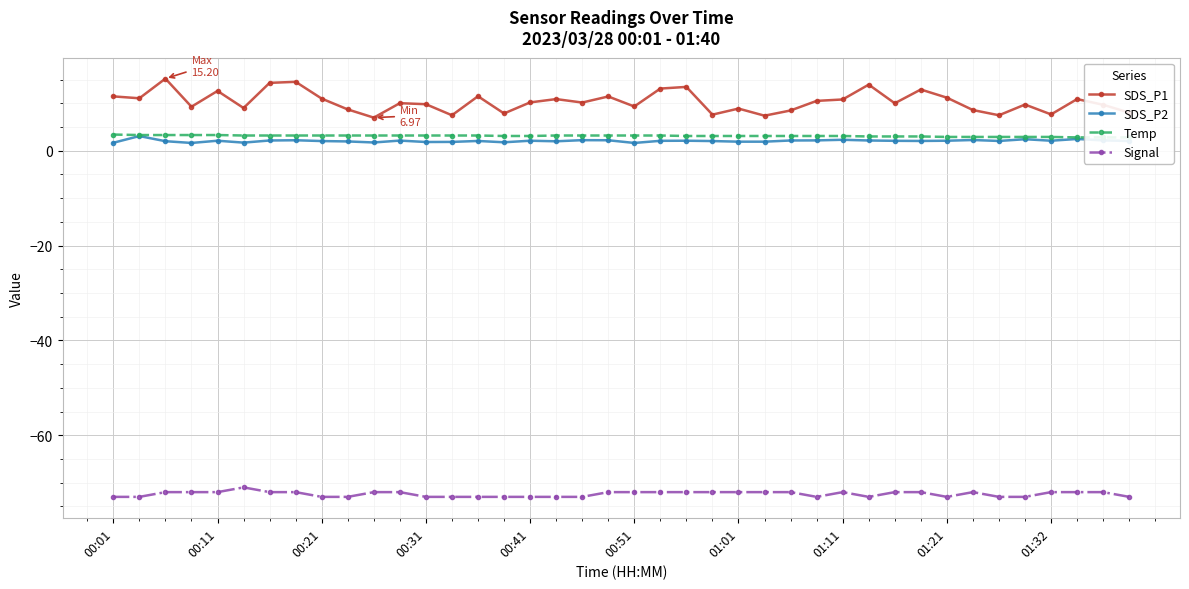

Reading left to right, extract all data points from this chart.

SDS_P1: 11.4	11.1	15.2	9.3	12.6	9.0	14.3	14.5	11.0	8.7	7.0	10.0	9.8	7.5	11.5	7.8	10.2	10.9	10.2	11.4	9.3	13.1	13.4	7.6	8.9	7.4	8.5	10.5	10.8	13.9	10.0	12.9	11.2	8.6	7.5	9.7	7.7	10.9	9.7	8.0
SDS_P2: 1.7	3.1	2.0	1.6	2.1	1.7	2.1	2.2	2.0	1.9	1.7	2.1	1.8	1.9	2.0	1.8	2.1	2.0	2.2	2.2	1.6	2.1	2.1	2.0	1.9	1.9	2.1	2.2	2.3	2.1	2.1	2.0	2.1	2.2	2.0	2.4	2.1	2.5	2.2	2.0
Temp: 3.4	3.3	3.3	3.3	3.3	3.2	3.2	3.2	3.2	3.2	3.2	3.2	3.2	3.2	3.2	3.1	3.1	3.2	3.2	3.2	3.2	3.2	3.1	3.1	3.1	3.1	3.1	3.1	3.1	3.0	3.0	3.0	2.9	2.9	2.9	2.9	2.9	2.8	2.8	2.8
Signal: -73.0	-73.0	-72.0	-72.0	-72.0	-71.0	-72.0	-72.0	-73.0	-73.0	-72.0	-72.0	-73.0	-73.0	-73.0	-73.0	-73.0	-73.0	-73.0	-72.0	-72.0	-72.0	-72.0	-72.0	-72.0	-72.0	-72.0	-73.0	-72.0	-73.0	-72.0	-72.0	-73.0	-72.0	-73.0	-73.0	-72.0	-72.0	-72.0	-73.0